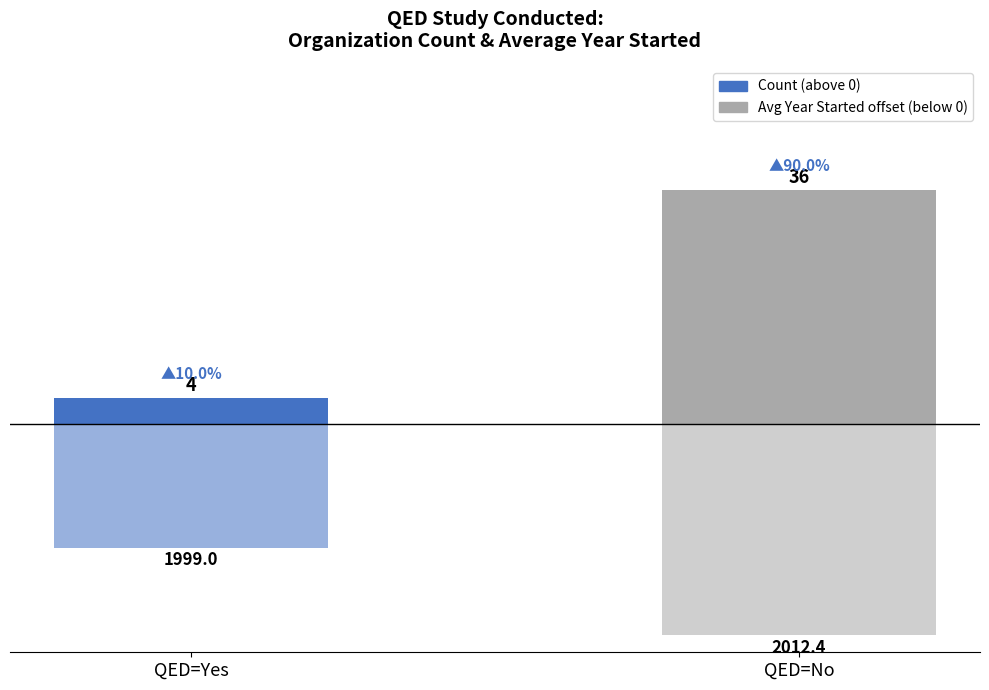

What is the label of the 2nd bar from the left?

QED=No